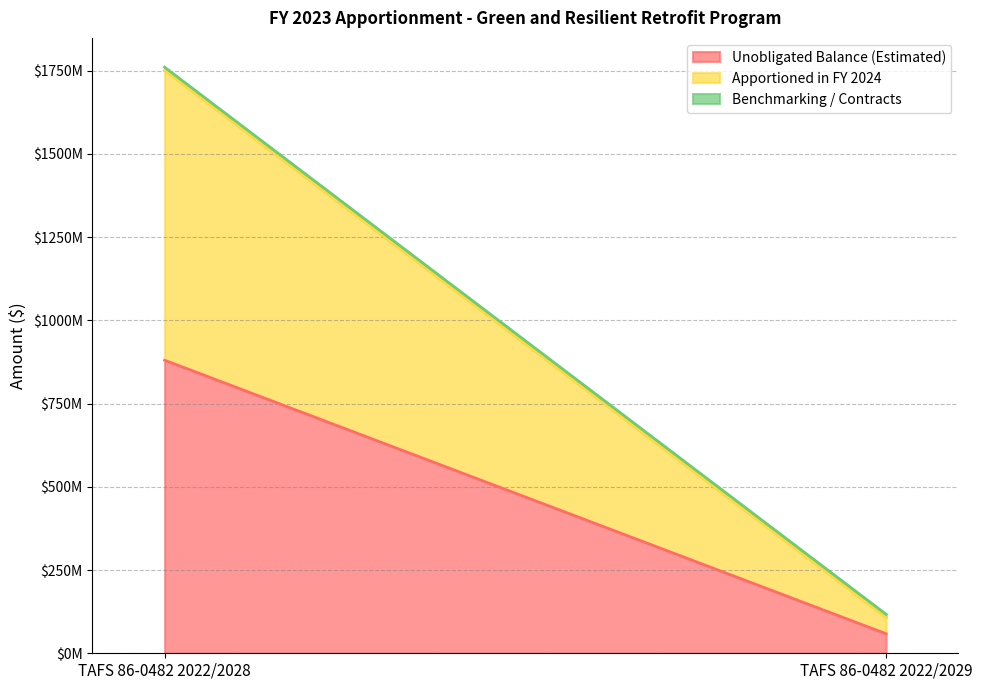

How many lines are shown in the chart?

3